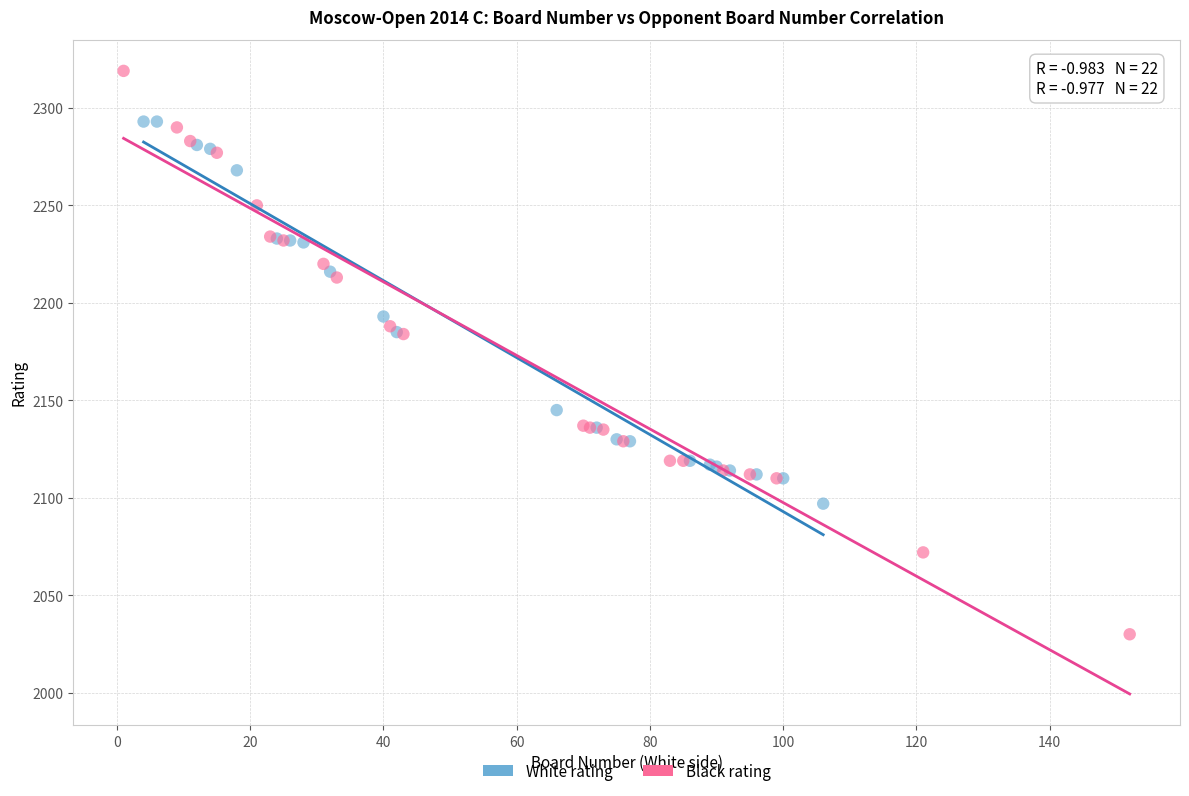

Which series has the widest spread of Y values?

Black rating